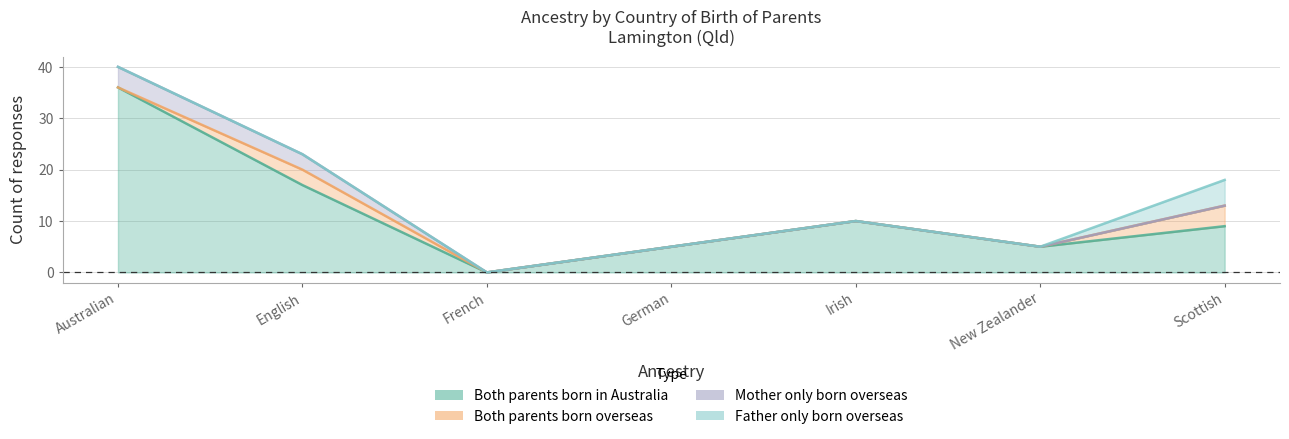

At which category is the sum across all series the highest?

Australian